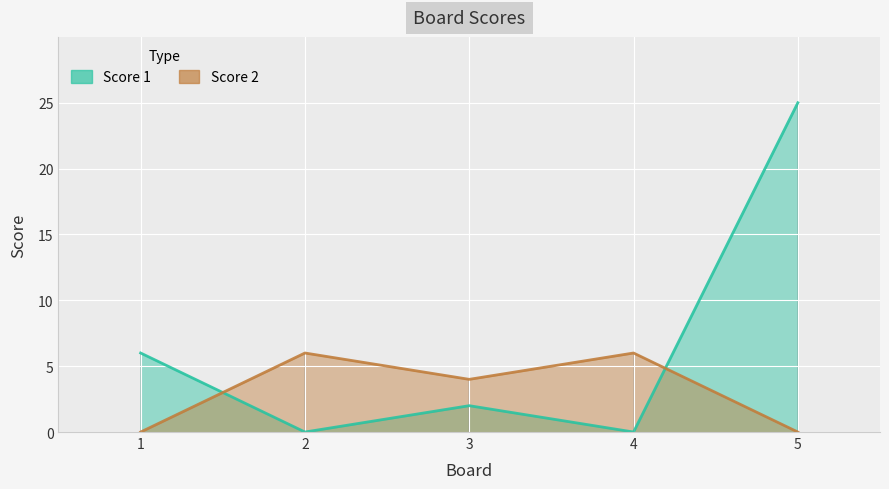

What is the greatest value displayed?

25